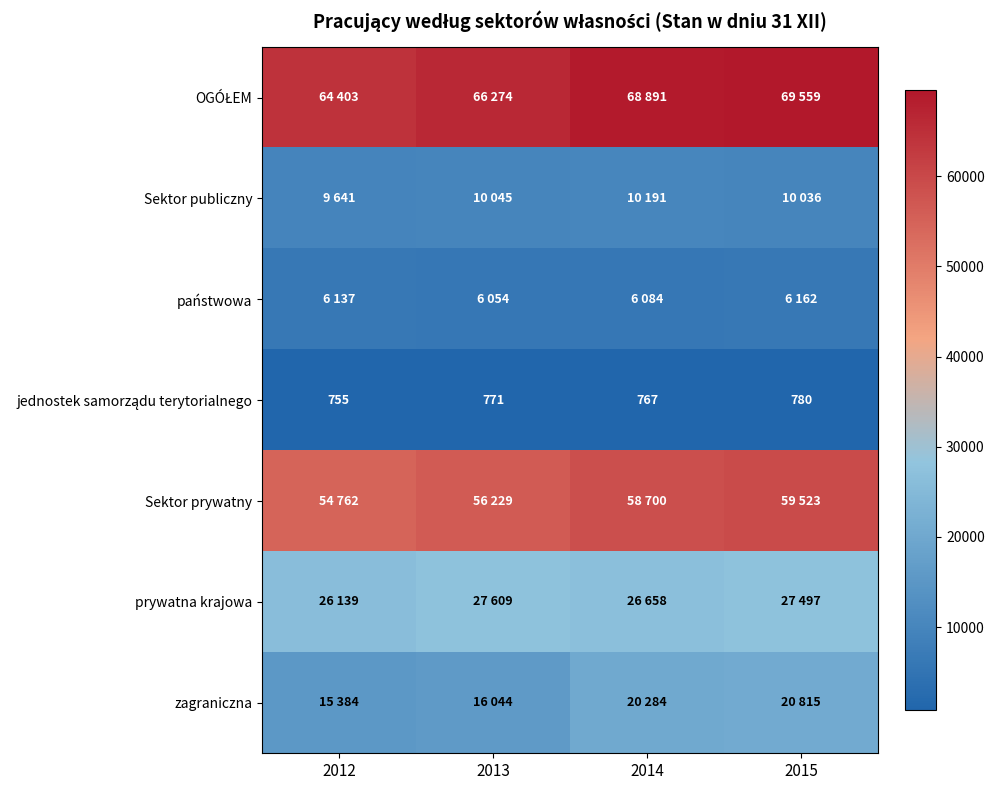

How many values in the zagraniczna series are below 20284?

2